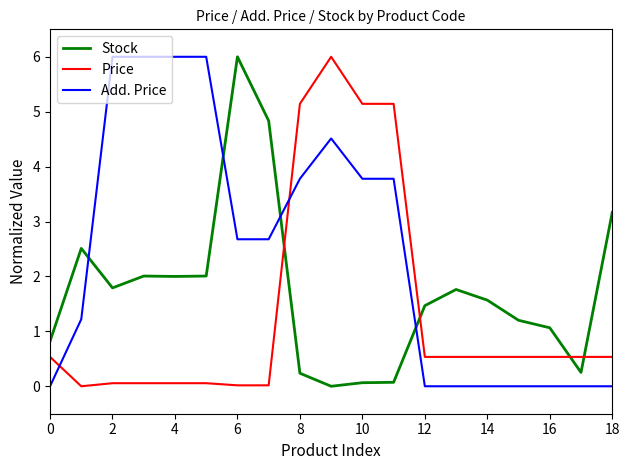

True or false: Add. Price and Price cross at least once.

True